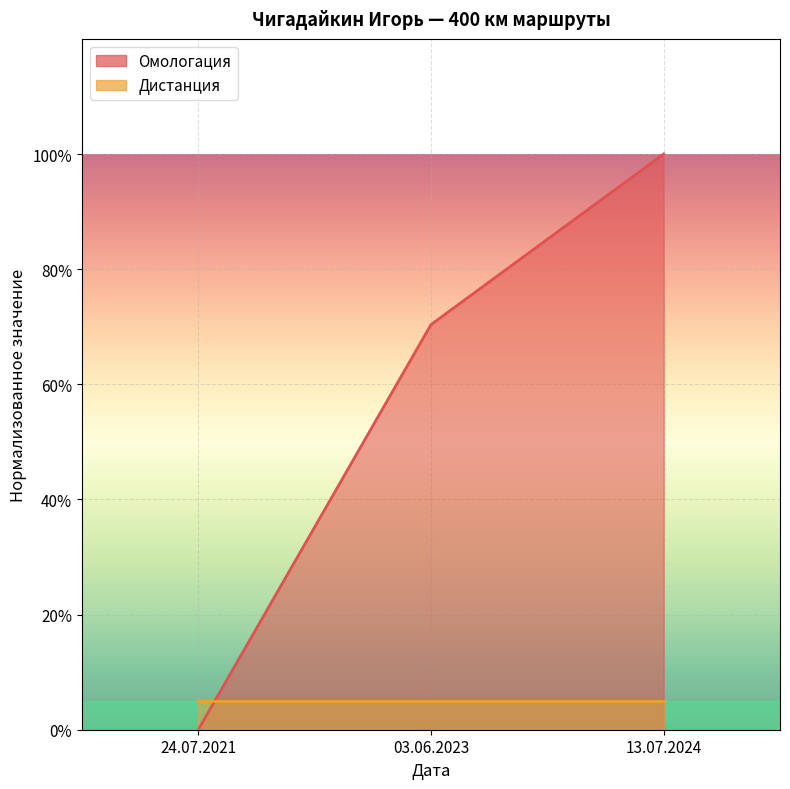

The chart shows a value of 1.0 at 13.07.2024. True or false?

True